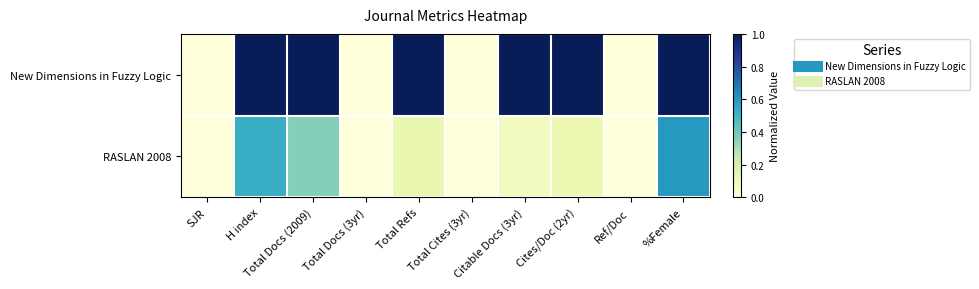

List the series in order of their peak value, highest first.

New Dimensions in Fuzzy Logic, RASLAN 2008